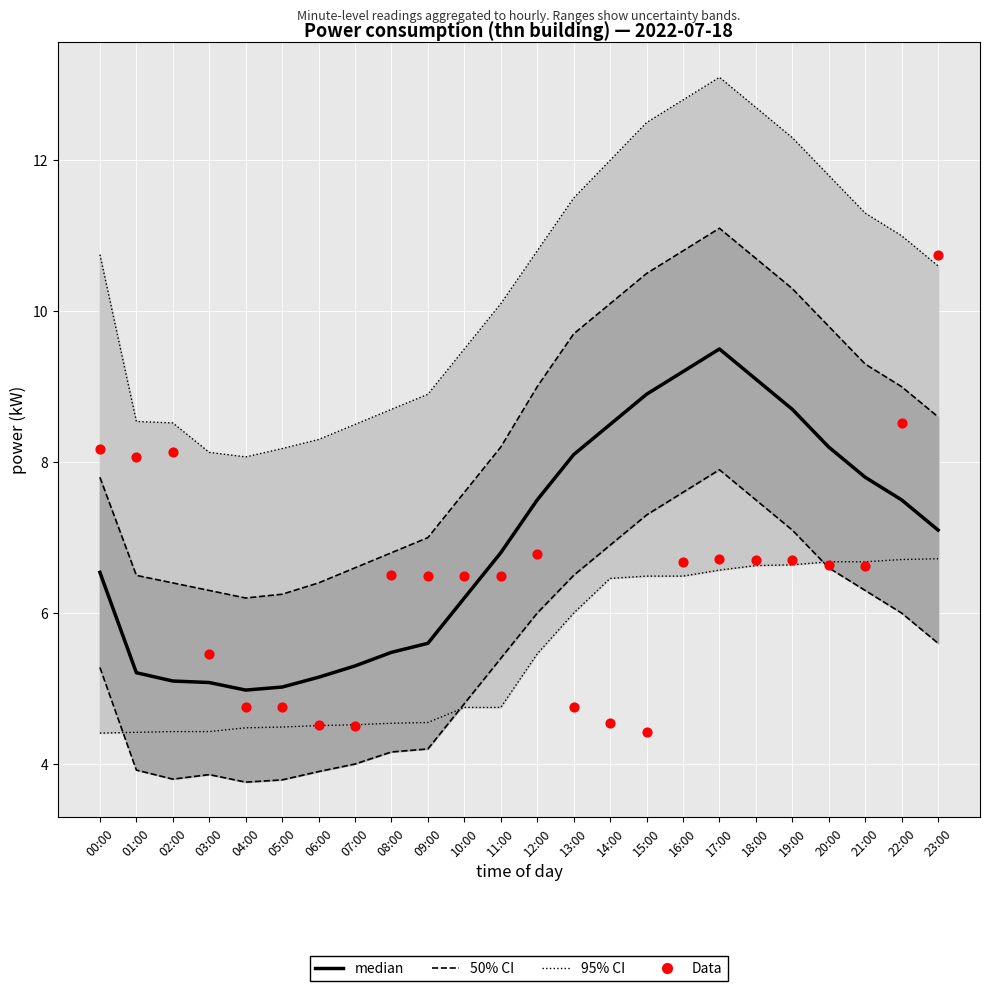

Which series reaches the minimum Y coordinate?

50% CI